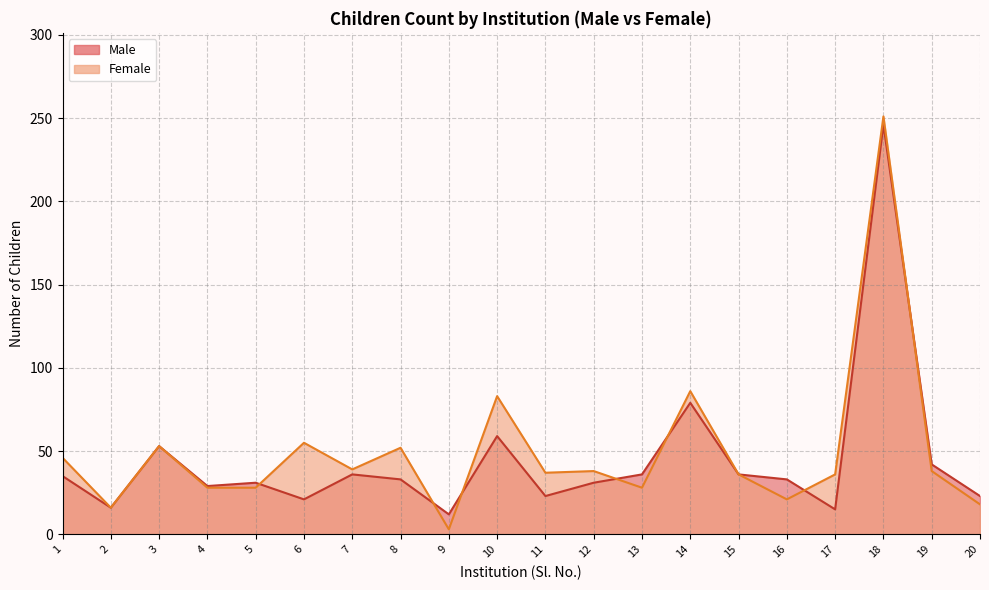

How many data points does each series have?

20